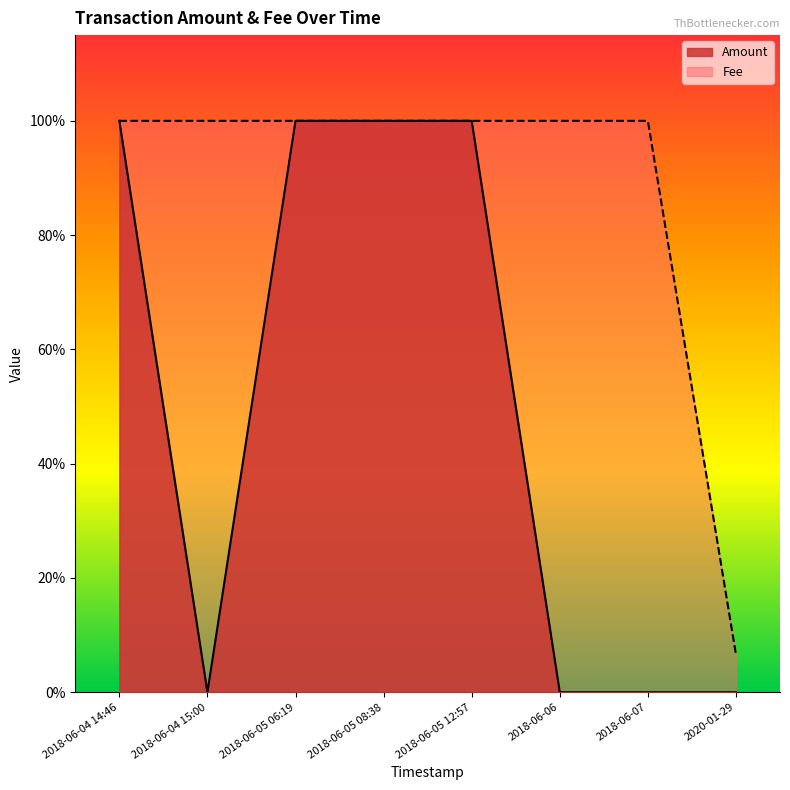

The Amount series shows 0.5 at 2018-06-05 06:19. True or false?

False